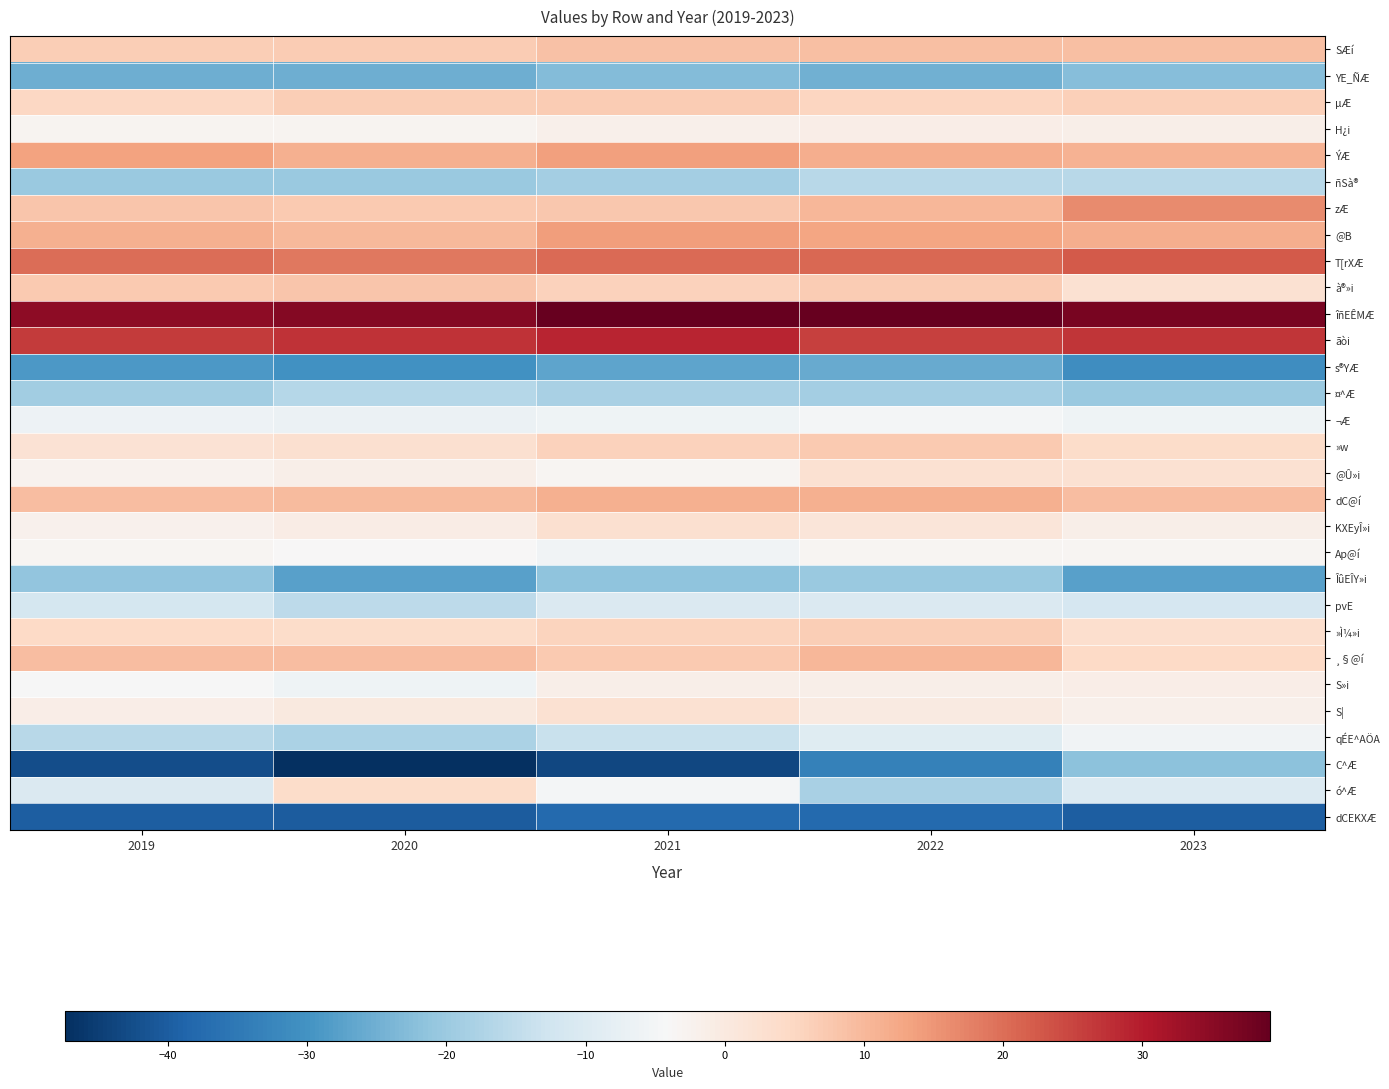

Reading left to right, extract all data points from this chart.

SÆí: 2019=6.7	2020=6.8	2021=8.5	2022=9.0	2023=9.0
YE_ÑÆ: 2019=-25.4	2020=-25.2	2021=-22.9	2022=-24.9	2023=-22.6
µÆ: 2019=5.0	2020=6.6	2021=7.0	2022=5.1	2023=6.3
H¿i: 2019=-3.0	2020=-2.8	2021=-1.9	2022=-1.2	2023=-1.4
ÝÆ: 2019=13.2	2020=11.2	2021=13.7	2022=11.7	2023=11.0
ñSà®: 2019=-20.0	2020=-20.2	2021=-18.8	2022=-16.0	2023=-16.0
zÆ: 2019=7.8	2020=7.1	2021=7.5	2022=10.2	2023=16.5
@B: 2019=11.4	2020=10.1	2021=14.0	2022=13.0	2023=11.5
T[rXÆ: 2019=20.1	2020=18.6	2021=20.4	2022=20.7	2023=22.6
à®»i: 2019=7.2	2020=7.8	2021=6.0	2022=6.9	2023=2.4
îñEÊMÆ: 2019=34.5	2020=35.8	2021=39.0	2022=39.2	2023=37.0
ãòi: 2019=26.2	2020=27.2	2021=29.0	2022=25.4	2023=27.0
s®YÆ: 2019=-29.1	2020=-30.2	2021=-27.0	2022=-25.9	2023=-30.9
¤^Æ: 2019=-19.2	2020=-16.5	2021=-18.0	2022=-18.9	2023=-20.3
¬Æ: 2019=-6.2	2020=-6.8	2021=-6.1	2022=-5.0	2023=-5.9
»w: 2019=2.2	2020=2.7	2021=6.0	2022=7.2	2023=3.8
@Û»i: 2019=-2.5	2020=-1.4	2021=-3.4	2022=2.4	2023=2.6
dC@í: 2019=9.2	2020=9.6	2021=11.2	2022=11.2	2023=9.1
KXEyÎ»i: 2019=-2.4	2020=-1.0	2021=2.8	2022=1.0	2023=-1.5
Ap@í: 2019=-3.4	2020=-3.8	2021=-5.5	2022=-3.4	2023=-3.4
ÎûEÎY»i: 2019=-21.3	2020=-27.6	2021=-21.6	2022=-20.1	2023=-27.6
pvE: 2019=-11.8	2020=-15.5	2021=-10.2	2022=-10.2	2023=-11.4
»Ì¼»i: 2019=4.4	2020=3.9	2021=5.6	2022=6.7	2023=3.3
¸§@í: 2019=9.1	2020=9.2	2021=7.4	2022=10.3	2023=4.4
S»i: 2019=-4.4	2020=-5.9	2021=-1.4	2022=-1.6	2023=-1.2
S|: 2019=-1.2	2020=-0.0	2021=2.6	2022=-0.3	2023=-1.9
qÉE^AÖA: 2019=-16.0	2020=-17.7	2021=-13.6	2022=-9.4	2023=-5.7
C^Æ: 2019=-42.6	2020=-47.4	2021=-43.5	2022=-33.4	2023=-21.9
ó^Æ: 2019=-10.3	2020=4.0	2021=-5.1	2022=-18.3	2023=-9.9
dCEKXÆ: 2019=-39.8	2020=-40.2	2021=-37.7	2022=-37.8	2023=-39.8